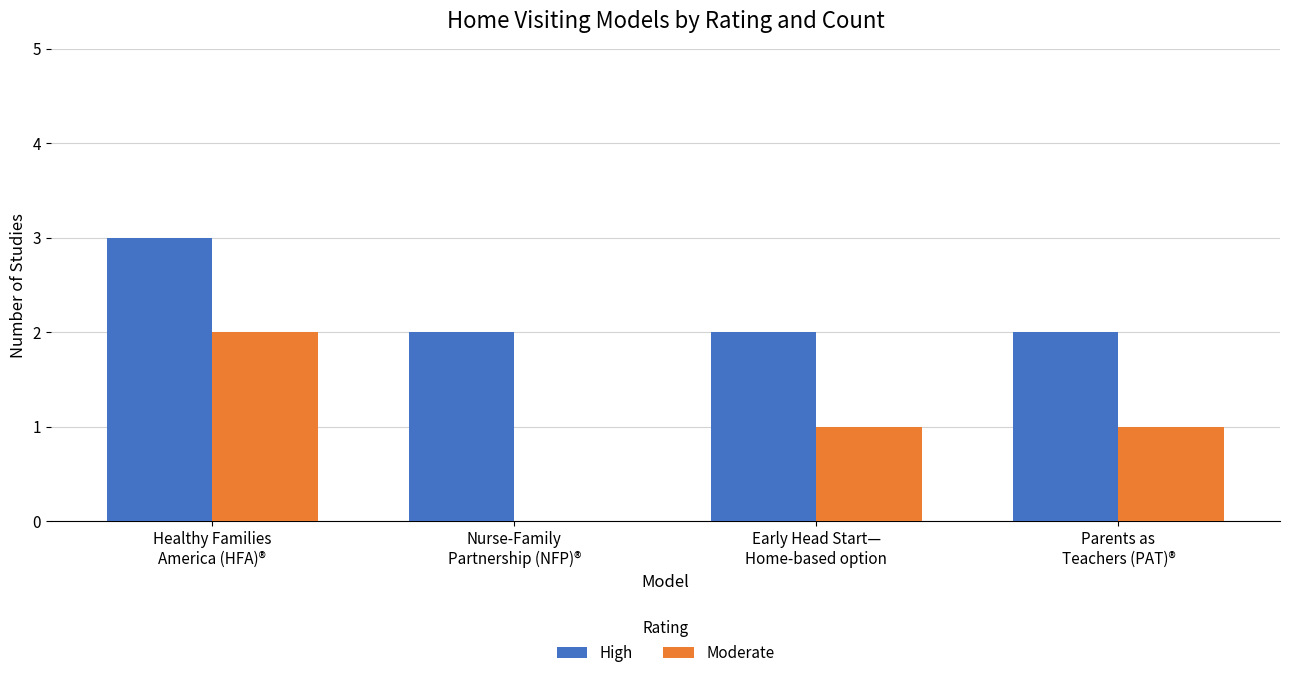

What is the maximum value shown in the chart?

3